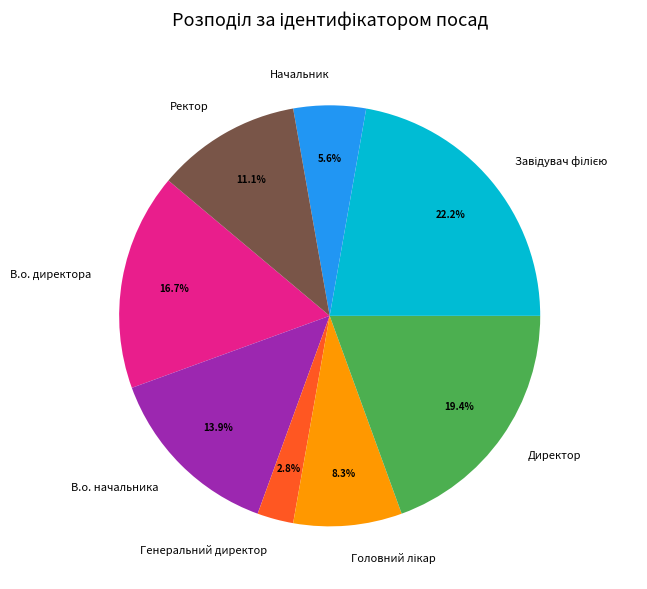

Is there any slice that represents more than half of the pie?

No